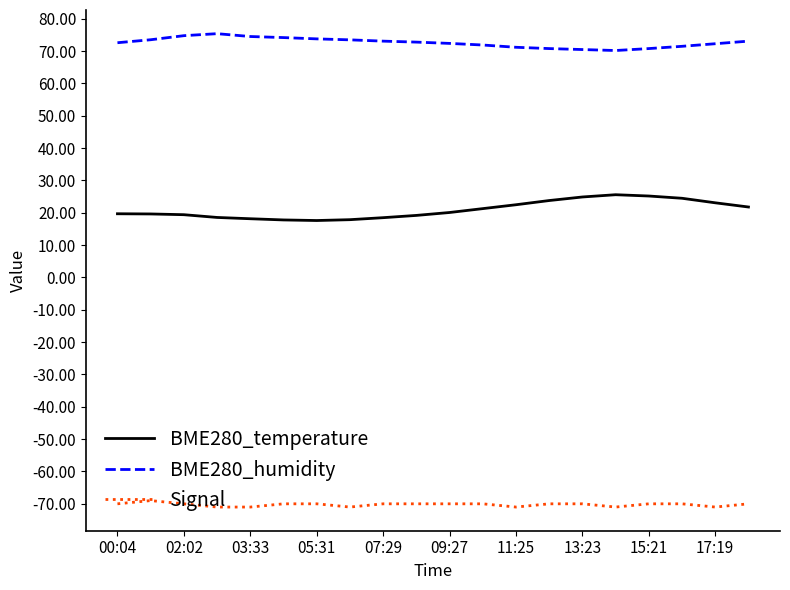

Rank the series by their maximum value, from highest to lowest.

BME280_humidity, BME280_temperature, Signal